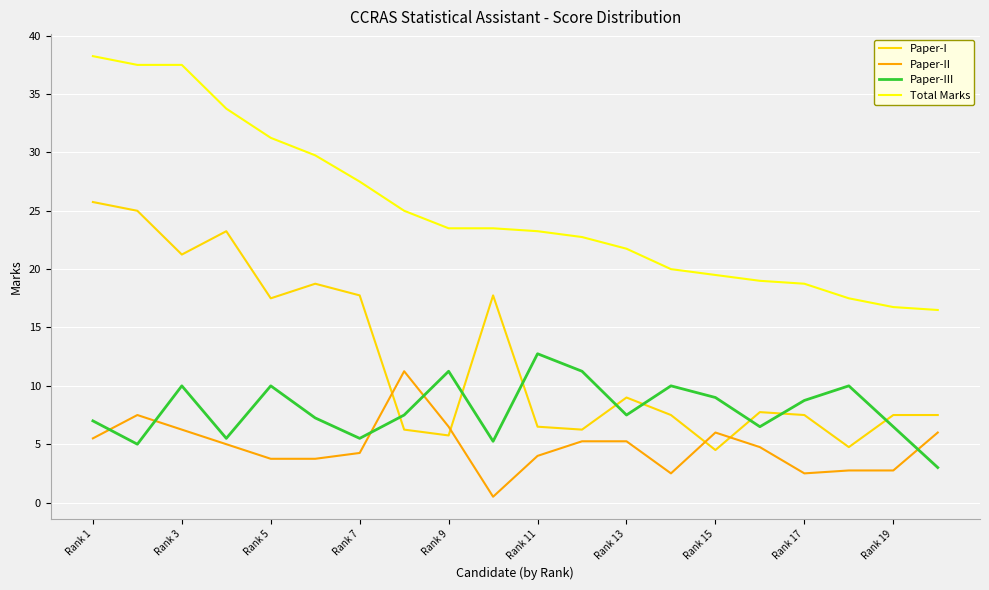

What is the lowest value of the Paper-III series?

3.0